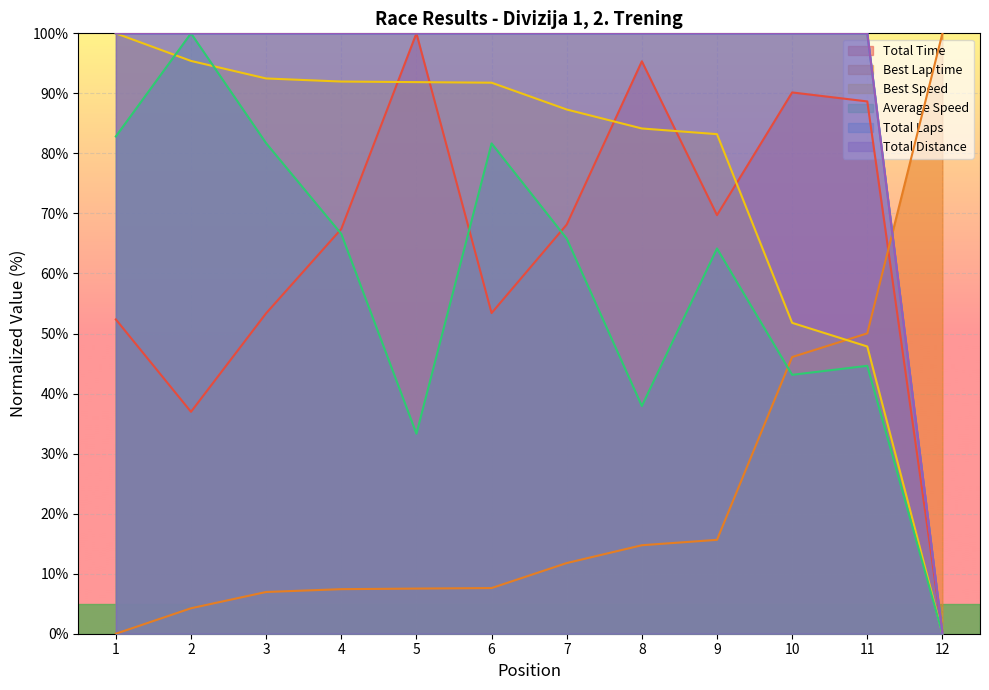

At 10, list the series in order from smallest to largest.

Average Speed, Best Lap time, Best Speed, Total Time, Total Laps, Total Distance